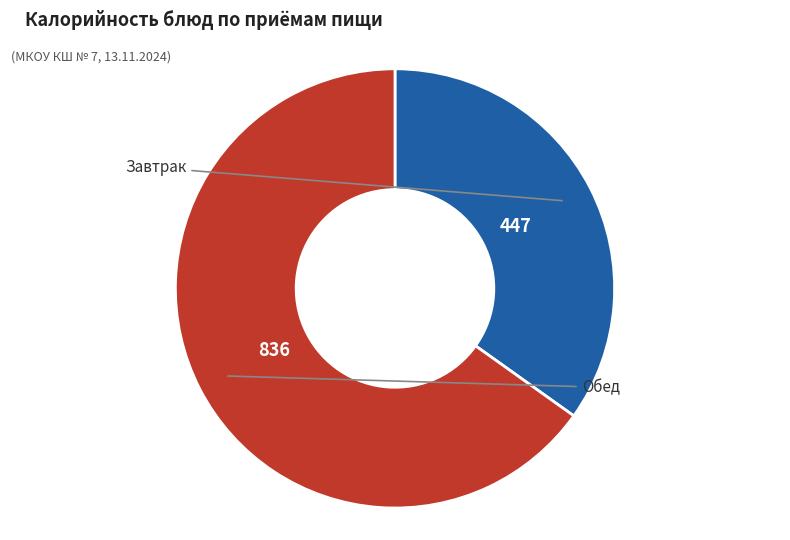

Is there a majority slice in this chart?

Yes